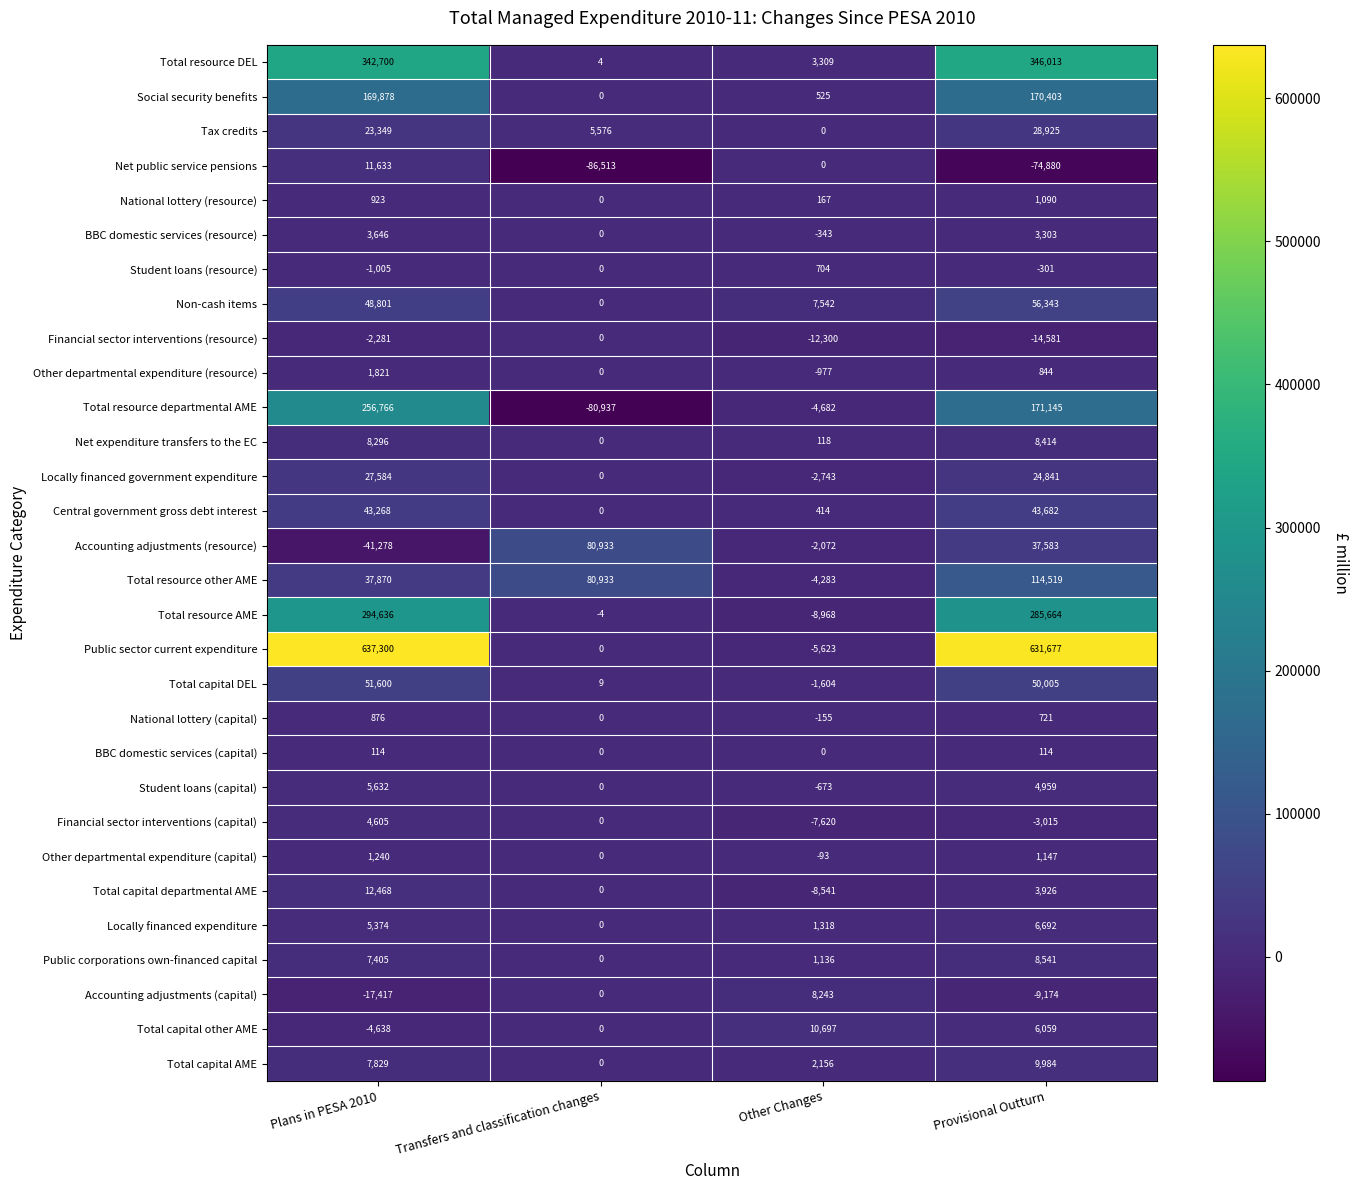

How many distinct data groups are displayed?

30